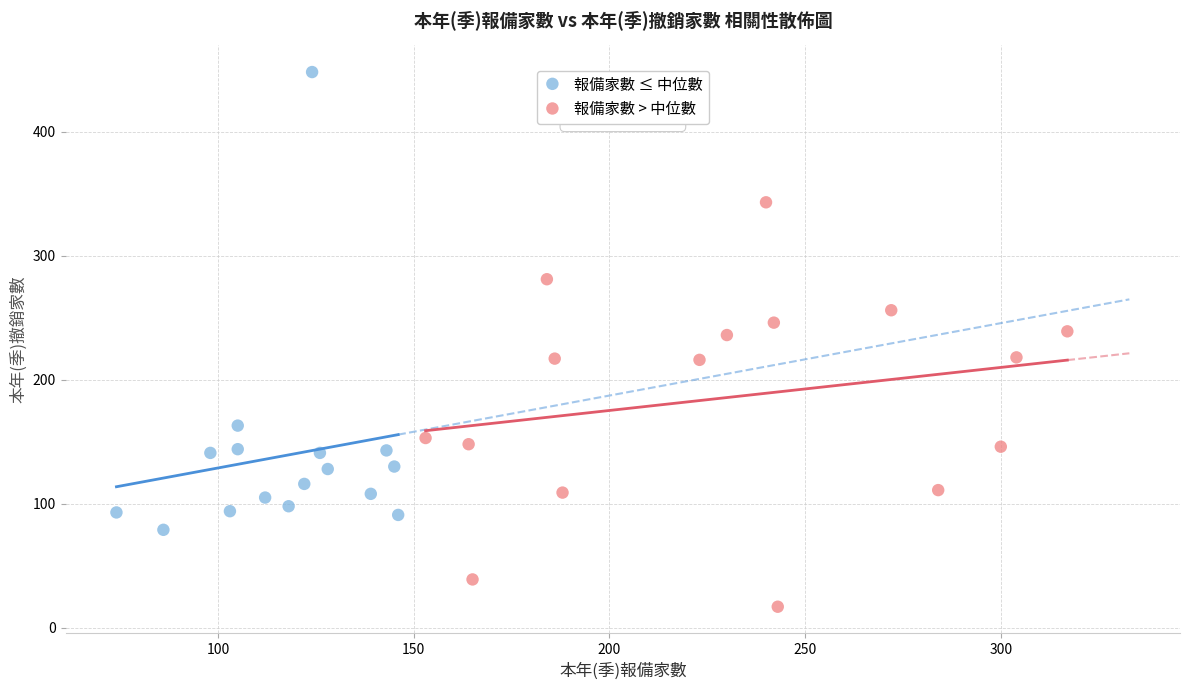

Which series contains the lowest Y value?

報備家數 > 中位數